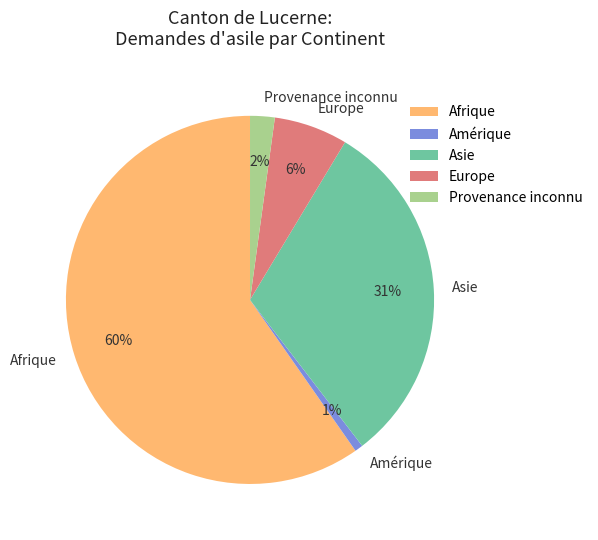

To the nearest percent, what is the combined percentage of Europe and Amérique?

7%